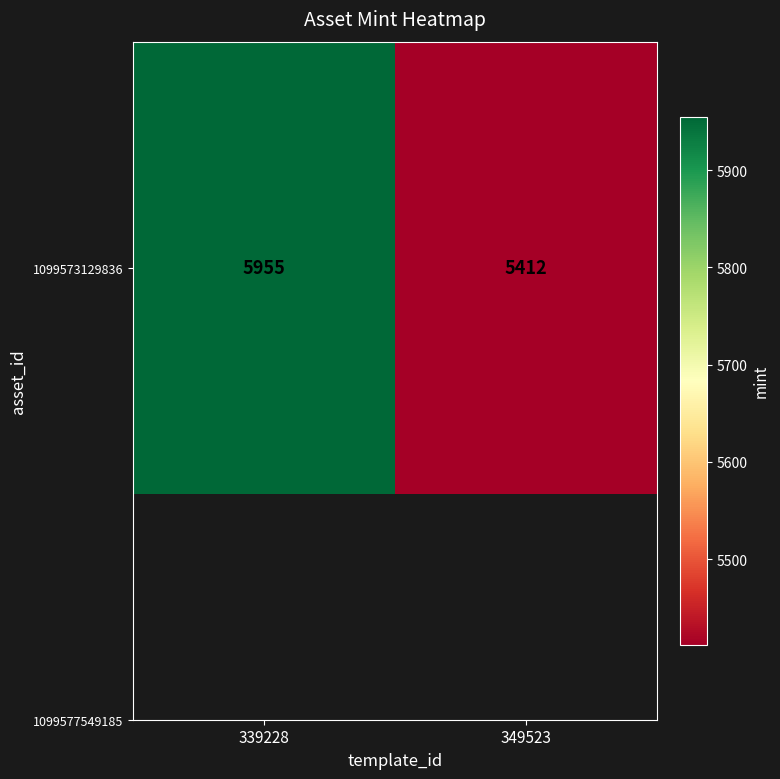

List the labels in order of value, smallest first.

349523, 339228